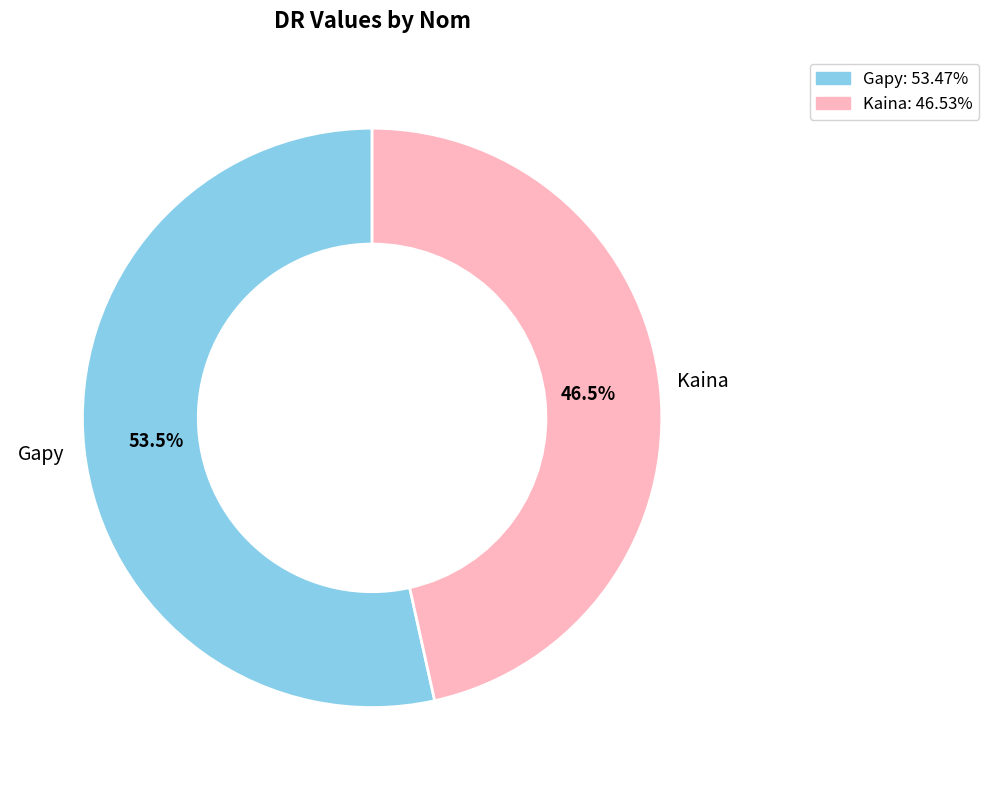

Is the sum of Kaina: 46.53% and Gapy: 53.47% greater than half?

Yes